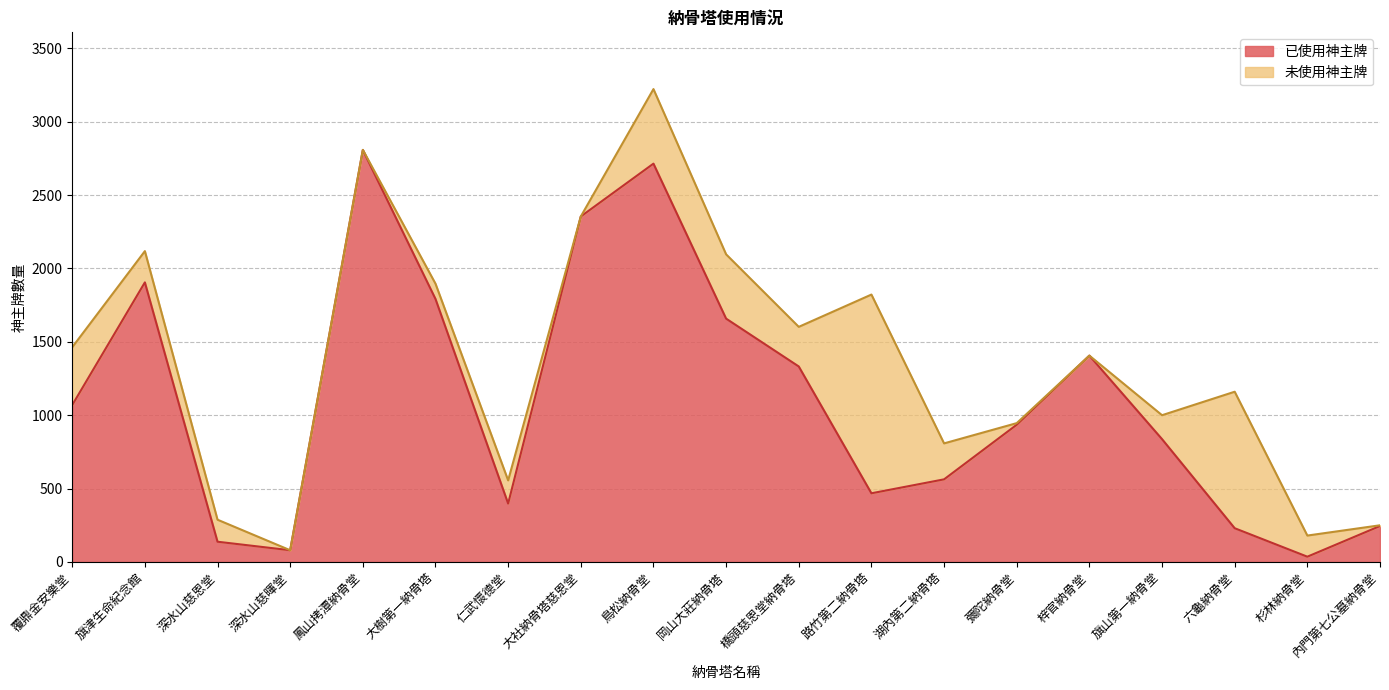

What is the label of the 12th point from the left?

路竹第二納骨塔